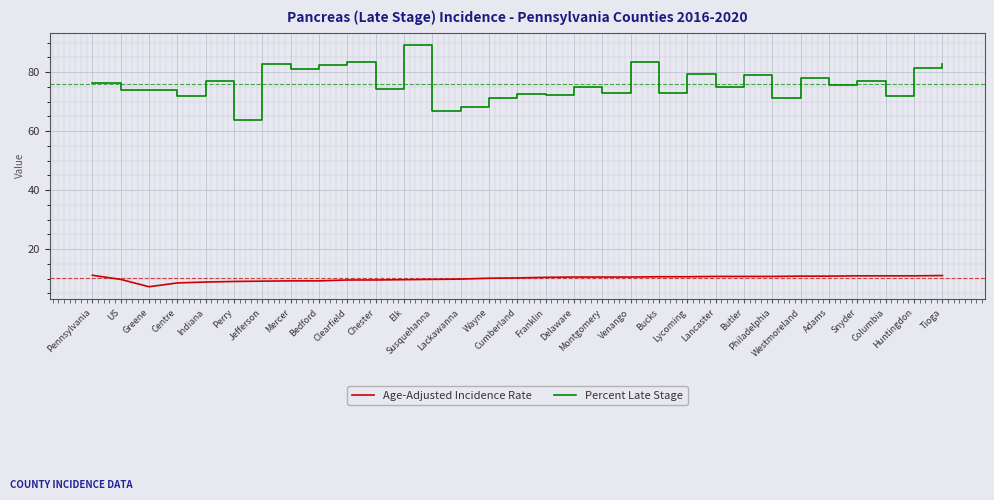

What is the lowest value of the Percent Late Stage series?

63.8